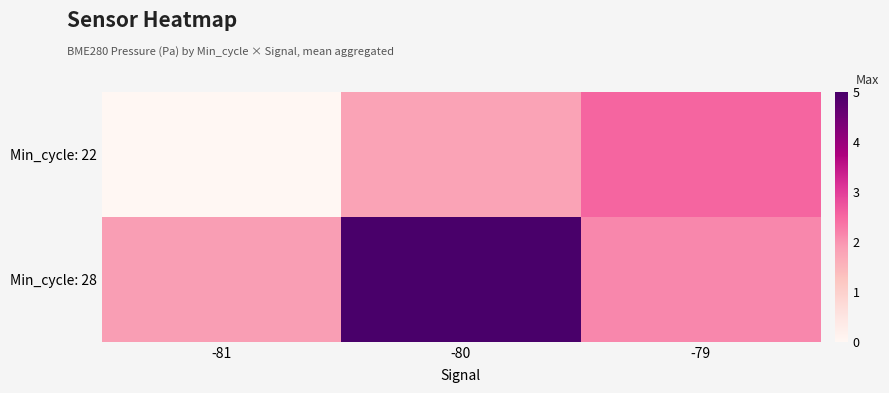

At which category is the sum across all series the highest?

-80